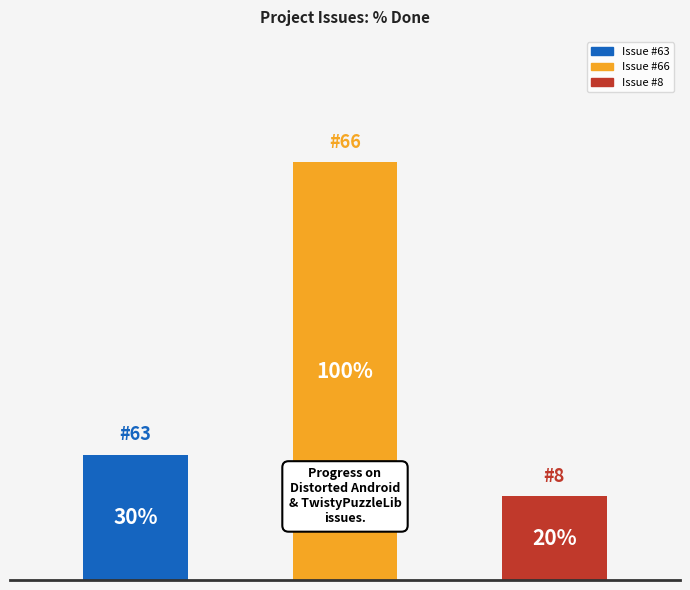

What is the label of the 3rd bar from the left?

8